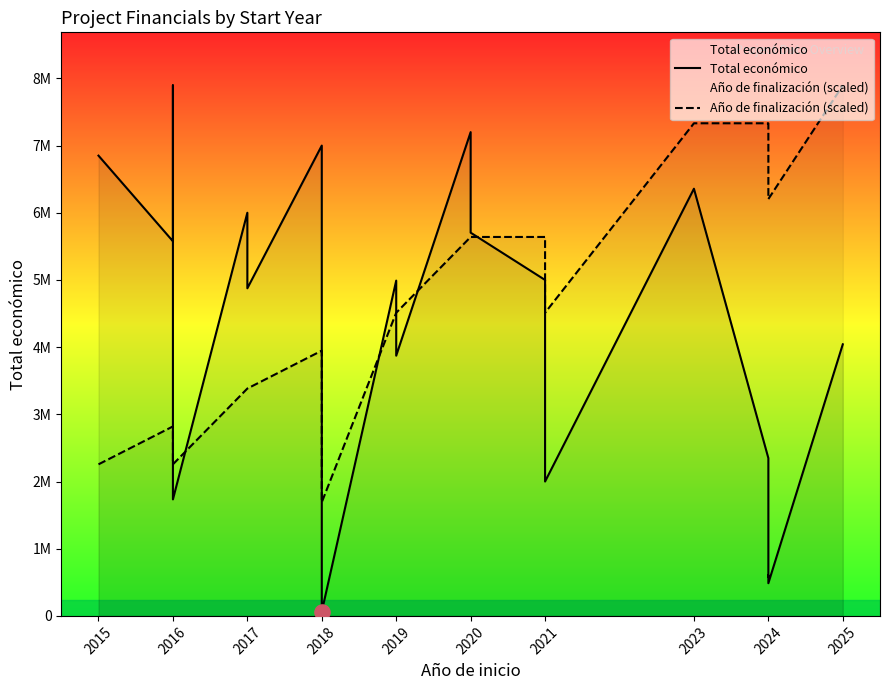

At how many categories does at least one series exceed 7561609?

2